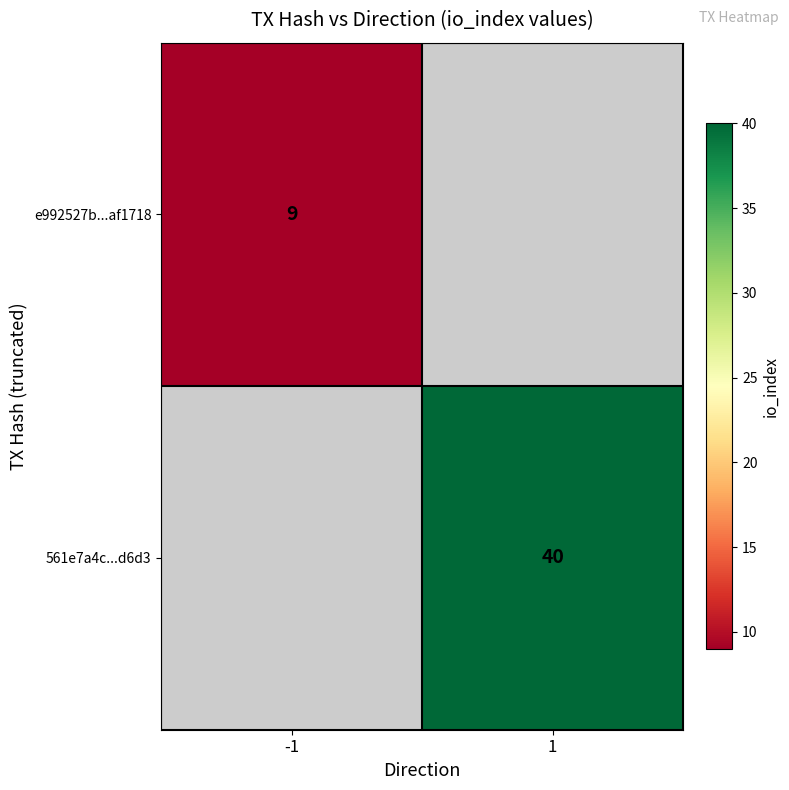

True or false: e992527b...af1718 has a value of 3 at -1.

False